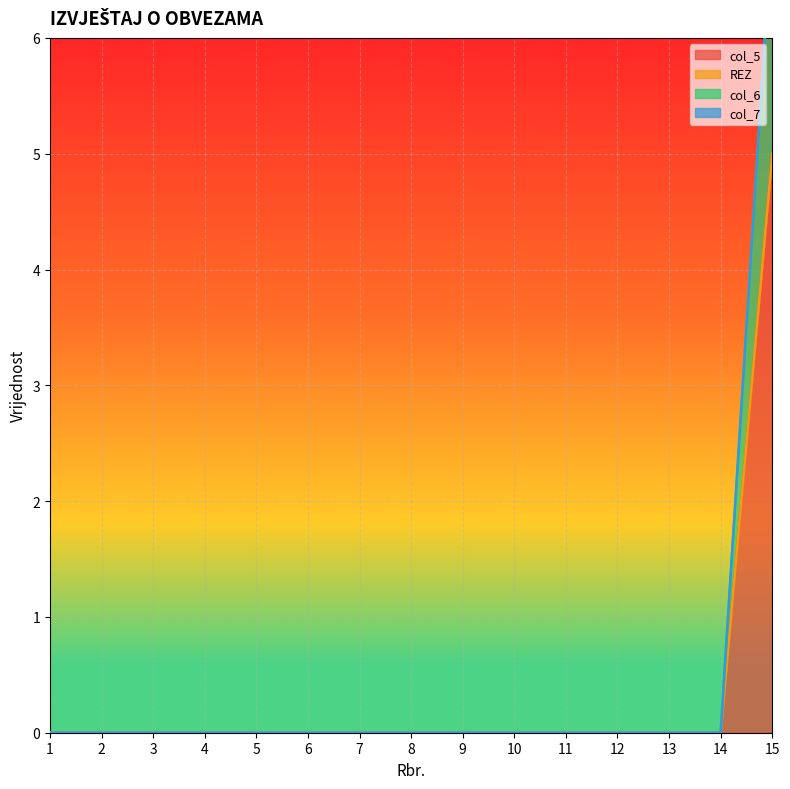

Rank the categories by col_5 value from highest to lowest.

15, 1, 2, 3, 4, 5, 6, 7, 8, 9, 10, 11, 12, 13, 14